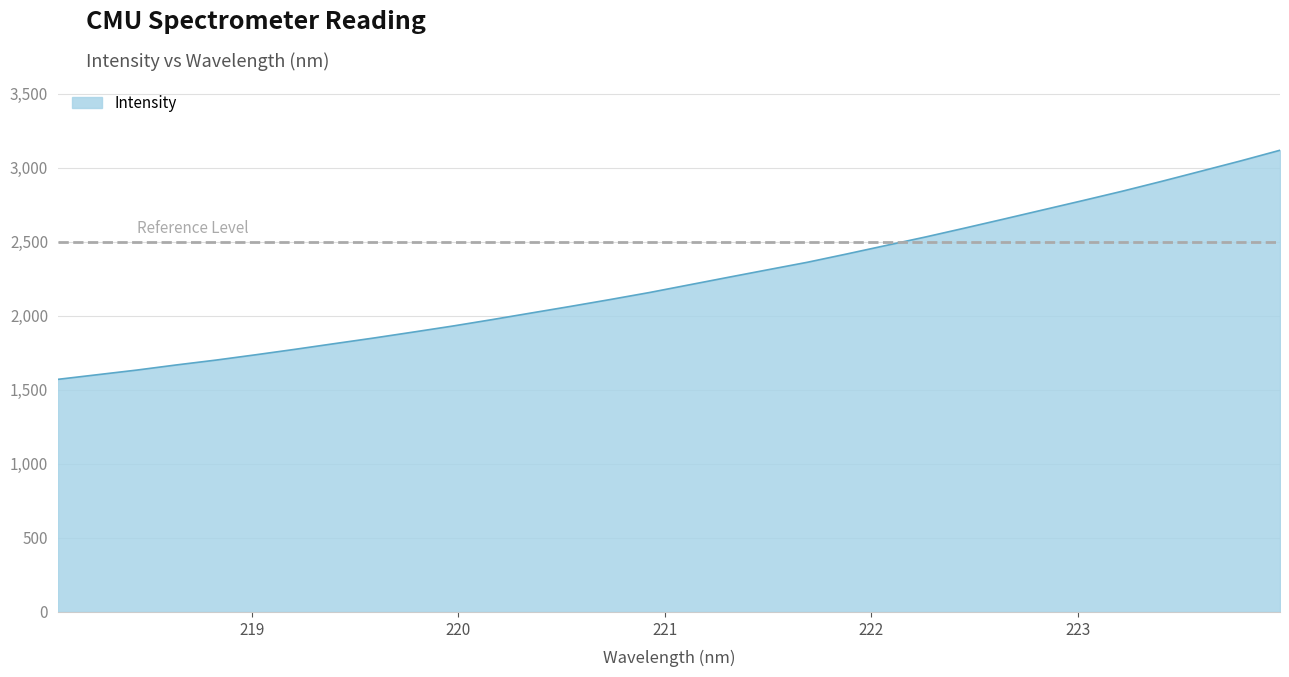

What is the smallest value displayed?

1571.2